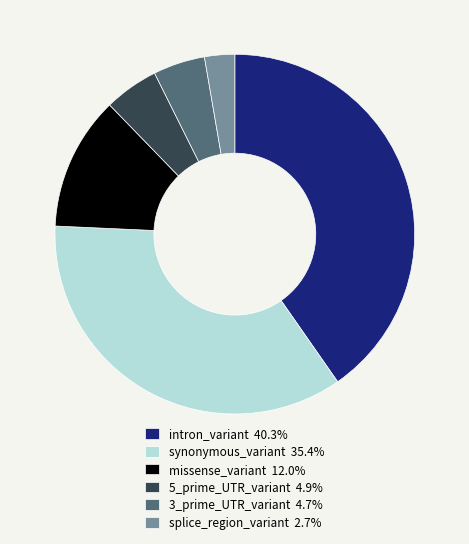

What is the smallest slice in the pie chart?

splice_region_variant